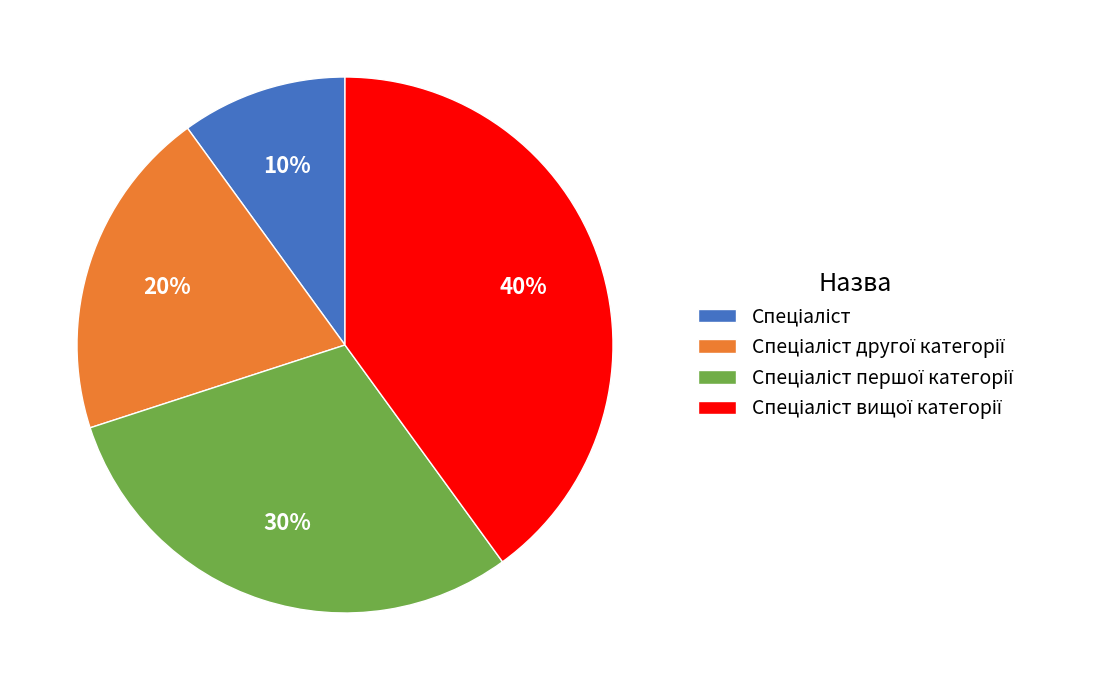

To the nearest percent, what is the difference between the largest and smallest slice percentages?

30%